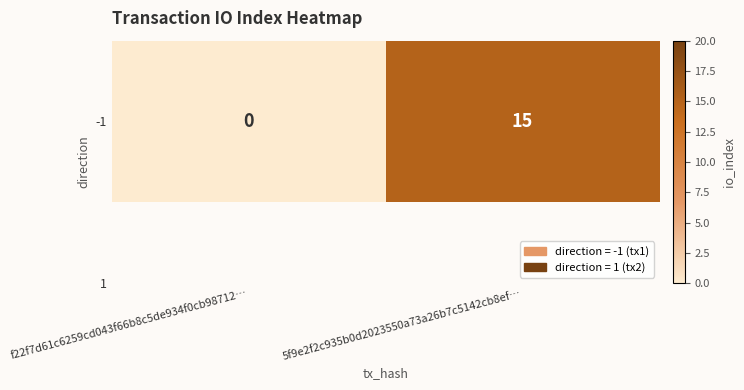

What is the difference between the values at f22f7d61c6259cd043f66b8c5de934f0cb98712… and 5f9e2f2c935b0d2023550a73a26b7c5142cb8ef…?

15